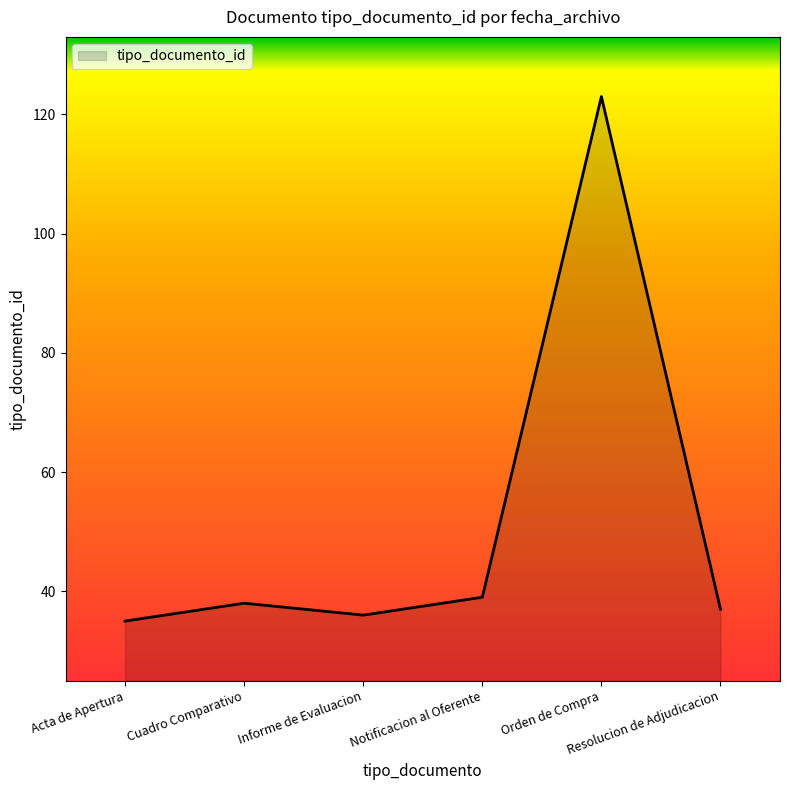

True or false: the data has more than 2 interior local peaks.

False